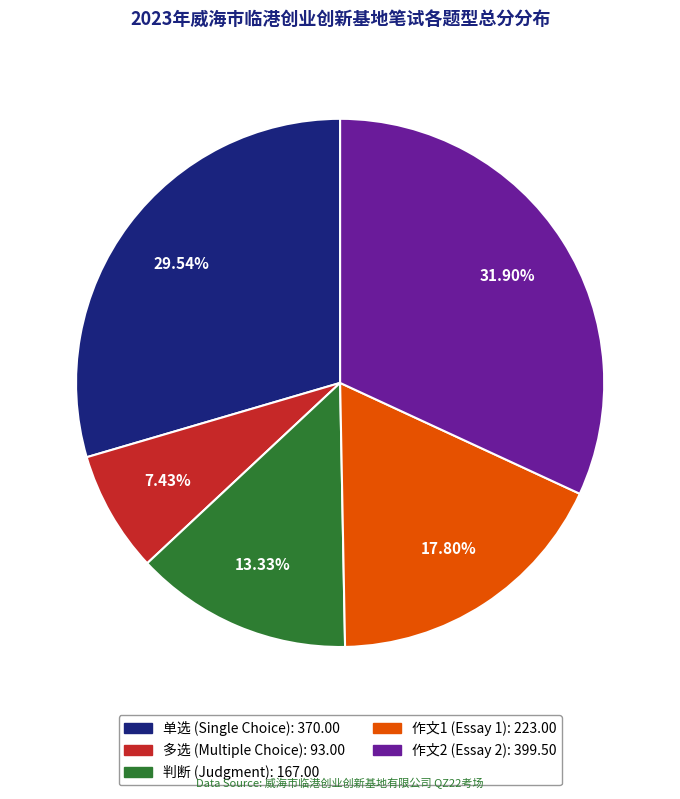

How many segments does this pie chart have?

5